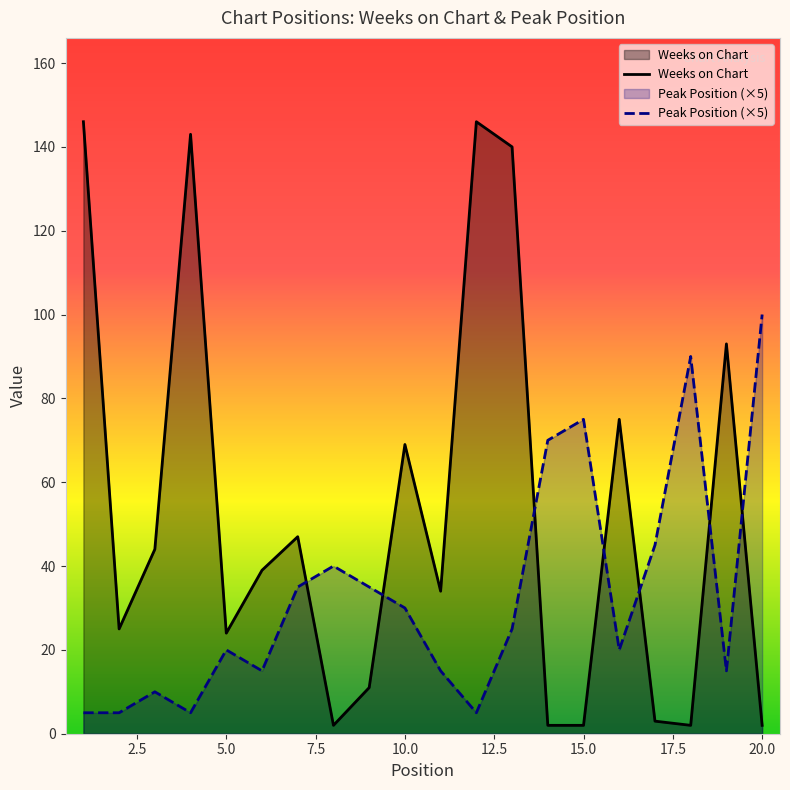

Is the value of Weeks on Chart at 19 greater than the value of Peak Position at 3?

Yes